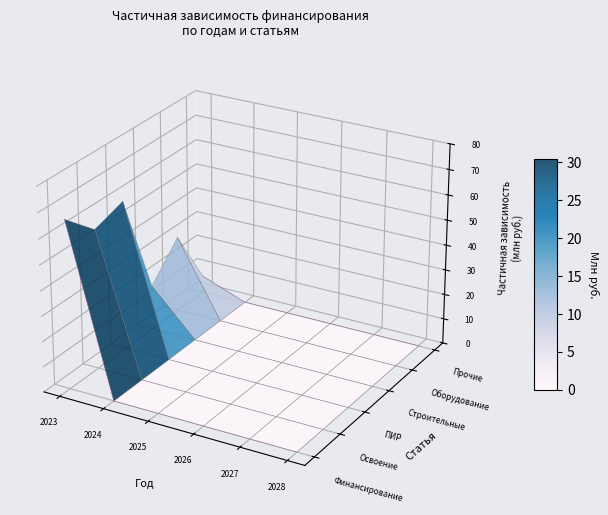

Where does the Оборудование series first go above 0?

2023